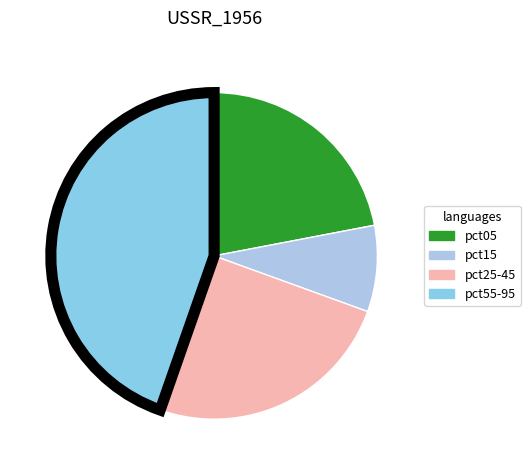

To the nearest percent, what portion does pct15 represent?

9%